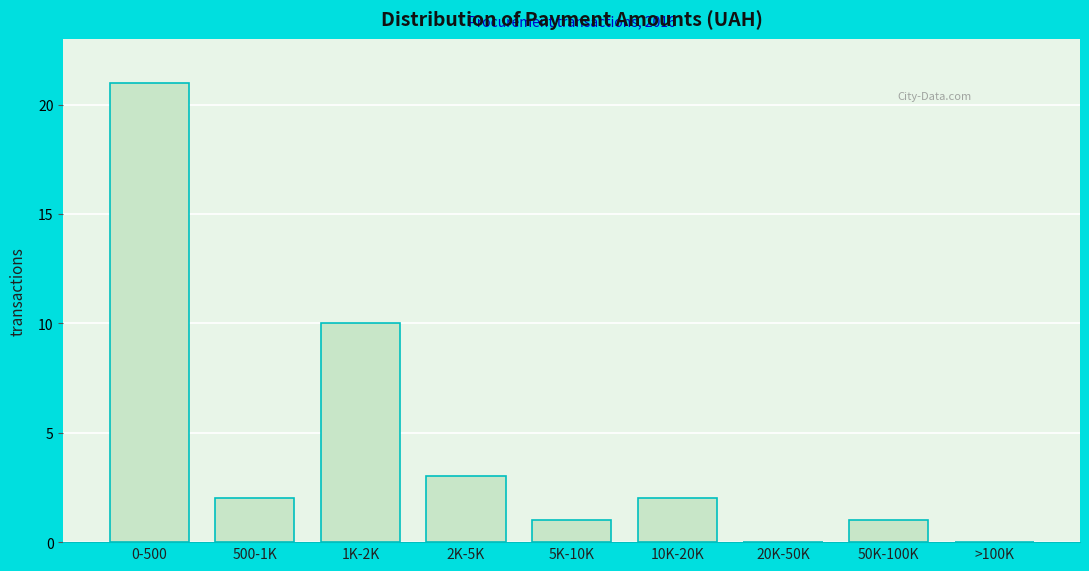

Reading left to right, list all the values displayed in this chart.

0-500=21	500-1K=2	1K-2K=10	2K-5K=3	5K-10K=1	10K-20K=2	20K-50K=0	50K-100K=1	>100K=0